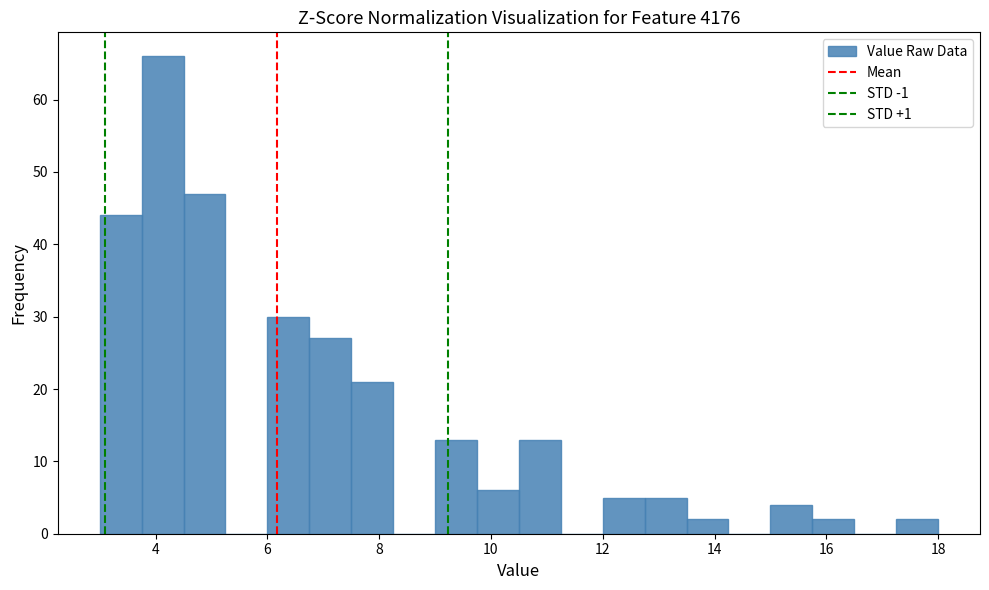

Around what value on the x-axis is the tallest bar? Give the approximate position of its centre, as read against the axis.

4.2